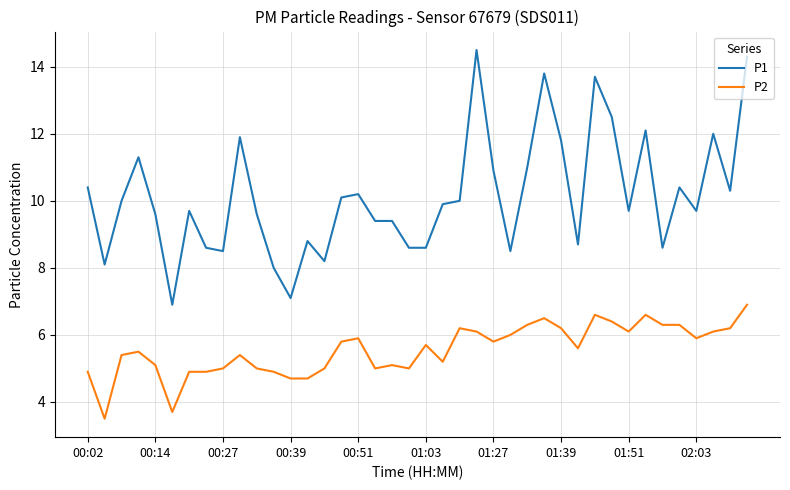

True or false: P2 and P1 intersect in this chart.

False